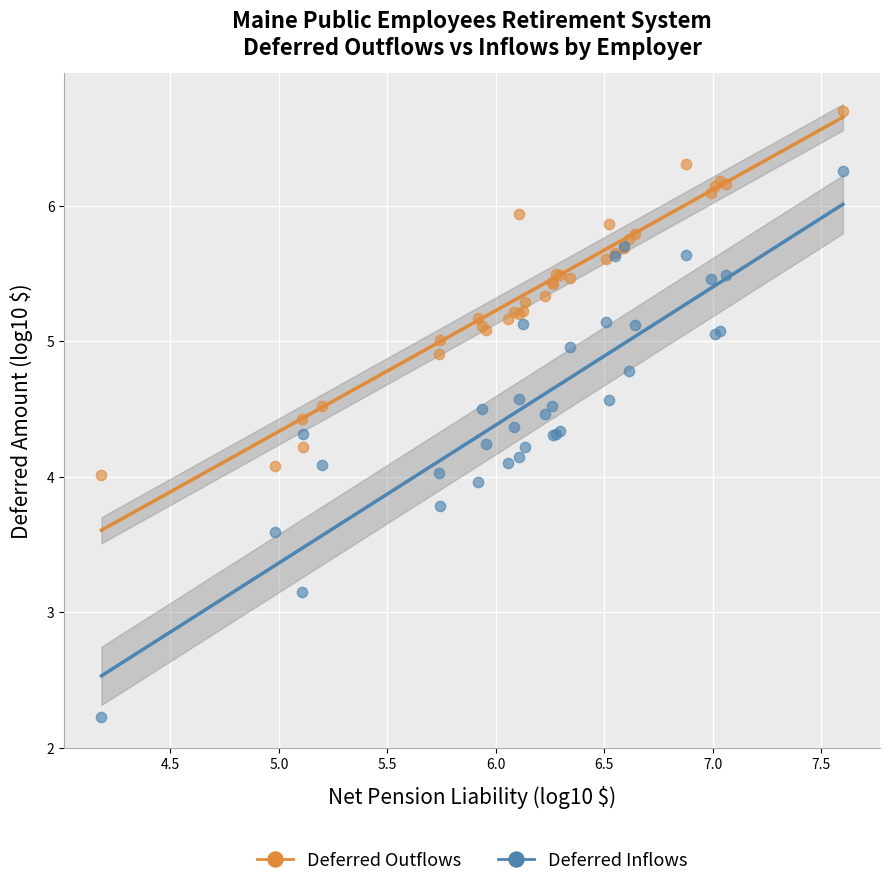

Which series has the largest Y range (max minus min)?

Deferred Inflows